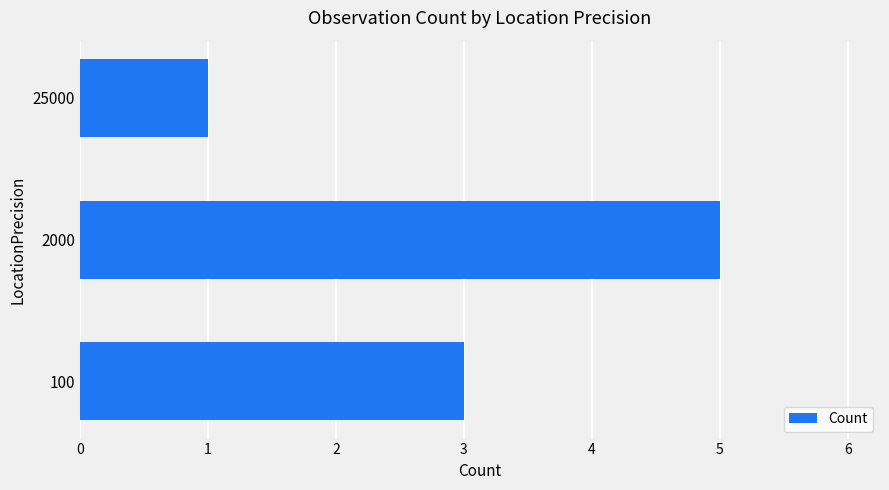

What is the maximum value shown in the chart?

5